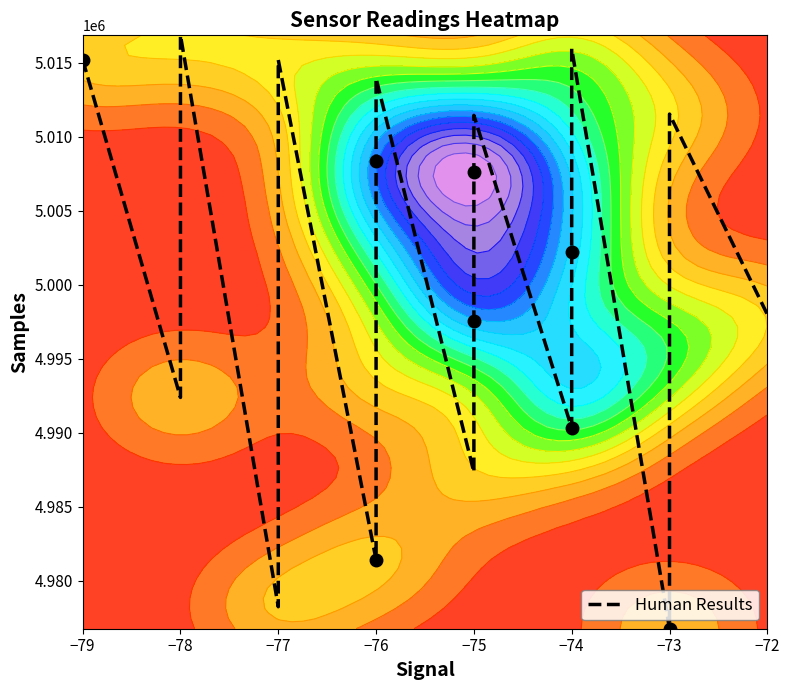

What is the change in value from −74 to −73?

-39211